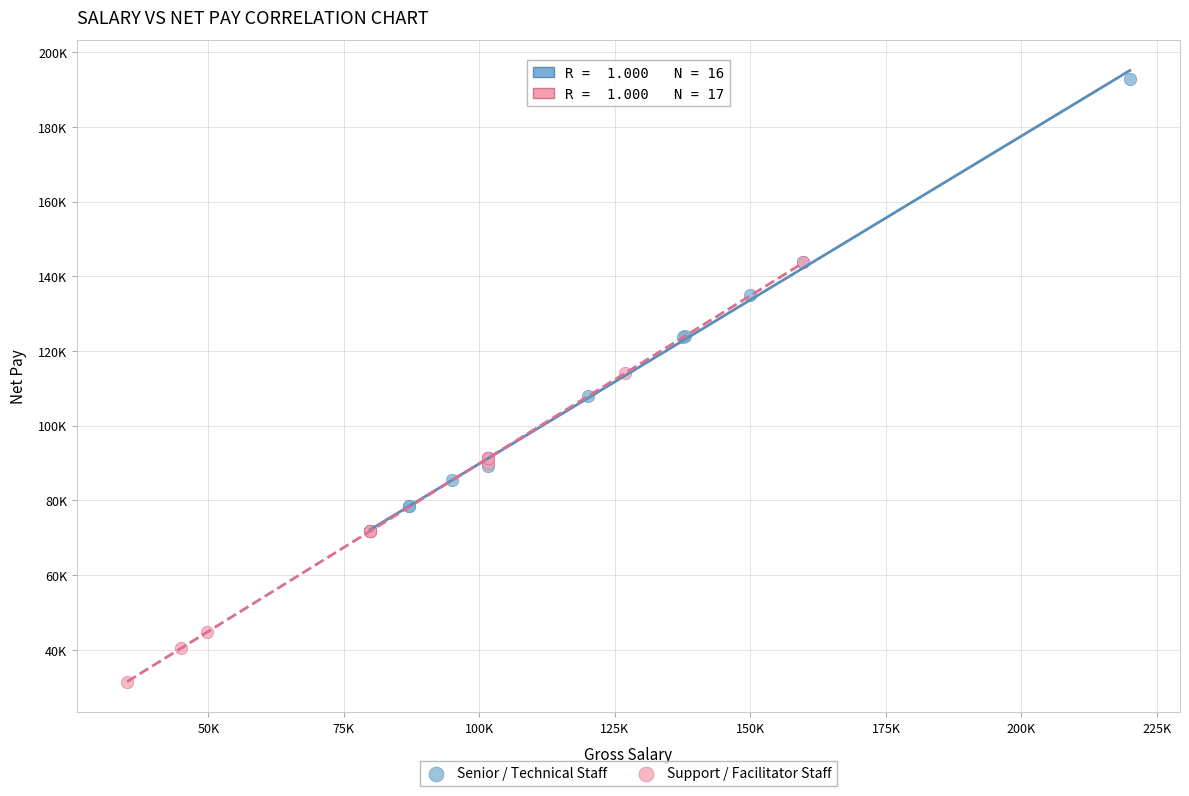

What are all the series names shown in the legend?

Senior / Technical Staff, Support / Facilitator Staff